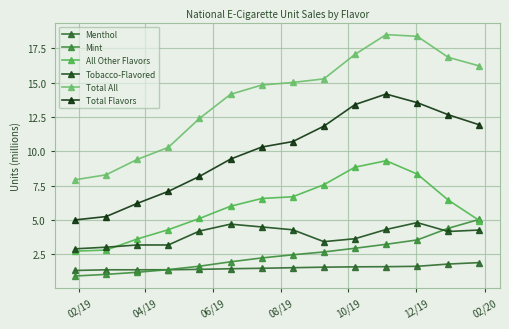

Count the number of data series in this chart.

6